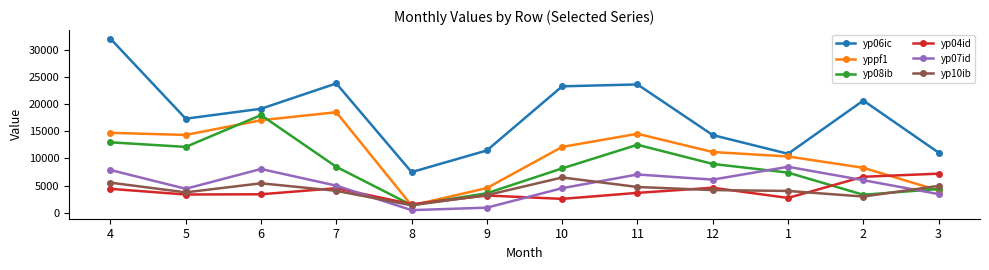

What is the difference between the maximum and minimum values in the yp08ib series?

16561